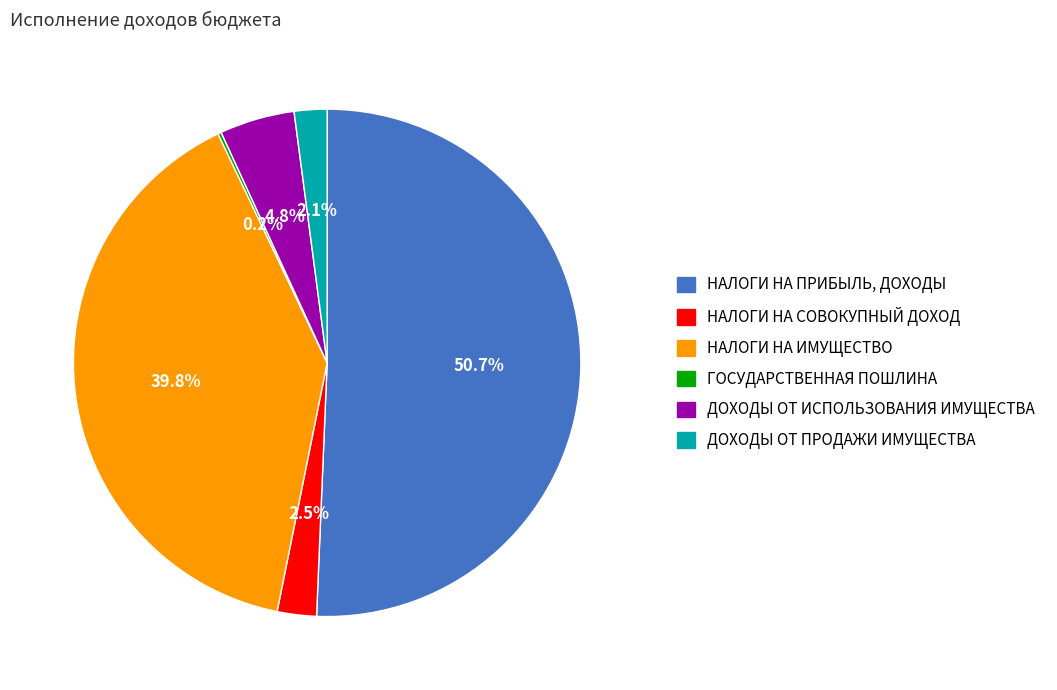

Does НАЛОГИ НА ПРИБЫЛЬ, ДОХОДЫ account for over 50% of the chart?

Yes